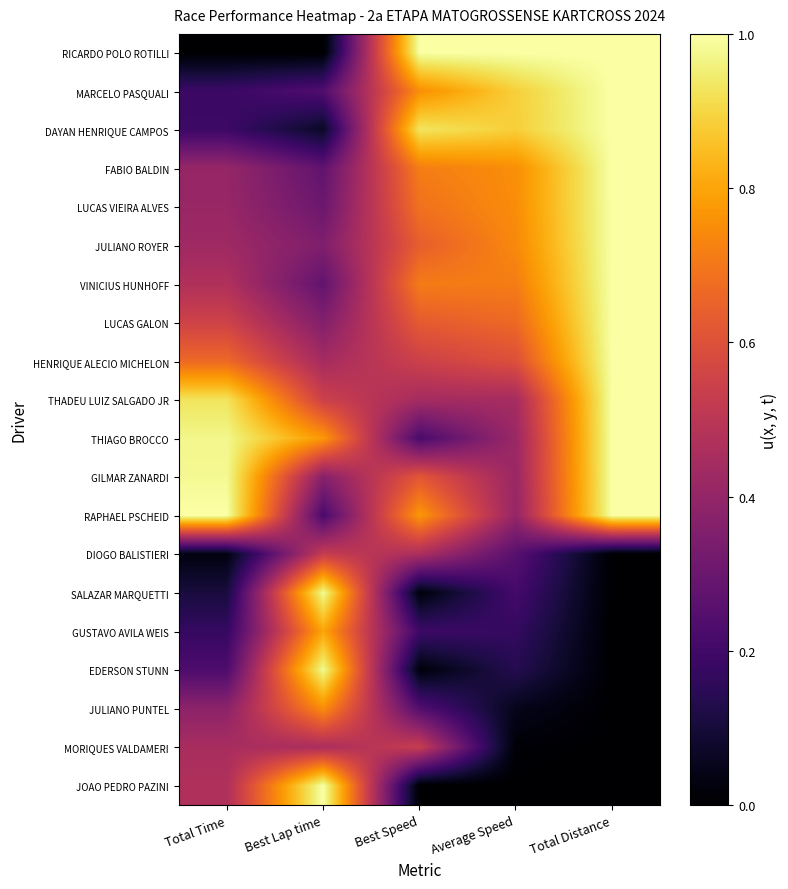

Reading left to right, what are all the values shown in this chart?

RICARDO POLO ROTILLI: Total Time=0.0	Best Lap time=0.0	Best Speed=1.0	Average Speed=1.0	Total Distance=1.0
MARCELO PASQUALI: Total Time=0.2	Best Lap time=0.2	Best Speed=0.8	Average Speed=0.9	Total Distance=1.0
DAYAN HENRIQUE CAMPOS: Total Time=0.2	Best Lap time=0.1	Best Speed=0.9	Average Speed=0.9	Total Distance=1.0
FABIO BALDIN: Total Time=0.4	Best Lap time=0.3	Best Speed=0.7	Average Speed=0.8	Total Distance=1.0
LUCAS VIEIRA ALVES: Total Time=0.4	Best Lap time=0.3	Best Speed=0.7	Average Speed=0.7	Total Distance=1.0
JULIANO ROYER: Total Time=0.4	Best Lap time=0.4	Best Speed=0.6	Average Speed=0.7	Total Distance=1.0
VINICIUS HUNHOFF: Total Time=0.5	Best Lap time=0.3	Best Speed=0.7	Average Speed=0.7	Total Distance=1.0
LUCAS GALON: Total Time=0.6	Best Lap time=0.4	Best Speed=0.6	Average Speed=0.7	Total Distance=1.0
HENRIQUE ALECIO MICHELON: Total Time=0.7	Best Lap time=0.4	Best Speed=0.5	Average Speed=0.6	Total Distance=1.0
THADEU LUIZ SALGADO JR: Total Time=0.9	Best Lap time=0.5	Best Speed=0.4	Average Speed=0.4	Total Distance=1.0
THIAGO BROCCO: Total Time=1.0	Best Lap time=0.8	Best Speed=0.2	Average Speed=0.4	Total Distance=1.0
GILMAR ZANARDI: Total Time=1.0	Best Lap time=0.4	Best Speed=0.6	Average Speed=0.4	Total Distance=1.0
RAPHAEL PSCHEID: Total Time=1.0	Best Lap time=0.2	Best Speed=0.8	Average Speed=0.4	Total Distance=1.0
DIOGO BALISTIERI: Total Time=0.0	Best Lap time=0.5	Best Speed=0.5	Average Speed=0.3	Total Distance=0.0
SALAZAR MARQUETTI: Total Time=0.1	Best Lap time=1.0	Best Speed=0.0	Average Speed=0.2	Total Distance=0.0
GUSTAVO AVILA WEIS: Total Time=0.2	Best Lap time=0.8	Best Speed=0.2	Average Speed=0.2	Total Distance=0.0
EDERSON STUNN: Total Time=0.2	Best Lap time=1.0	Best Speed=0.0	Average Speed=0.1	Total Distance=0.0
JULIANO PUNTEL: Total Time=0.4	Best Lap time=0.8	Best Speed=0.2	Average Speed=0.0	Total Distance=0.0
MORIQUES VALDAMERI: Total Time=0.5	Best Lap time=0.5	Best Speed=0.5	Average Speed=0.0	Total Distance=0.0
JOAO PEDRO PAZINI: Total Time=0.5	Best Lap time=1.0	Best Speed=0.0	Average Speed=0.0	Total Distance=0.0